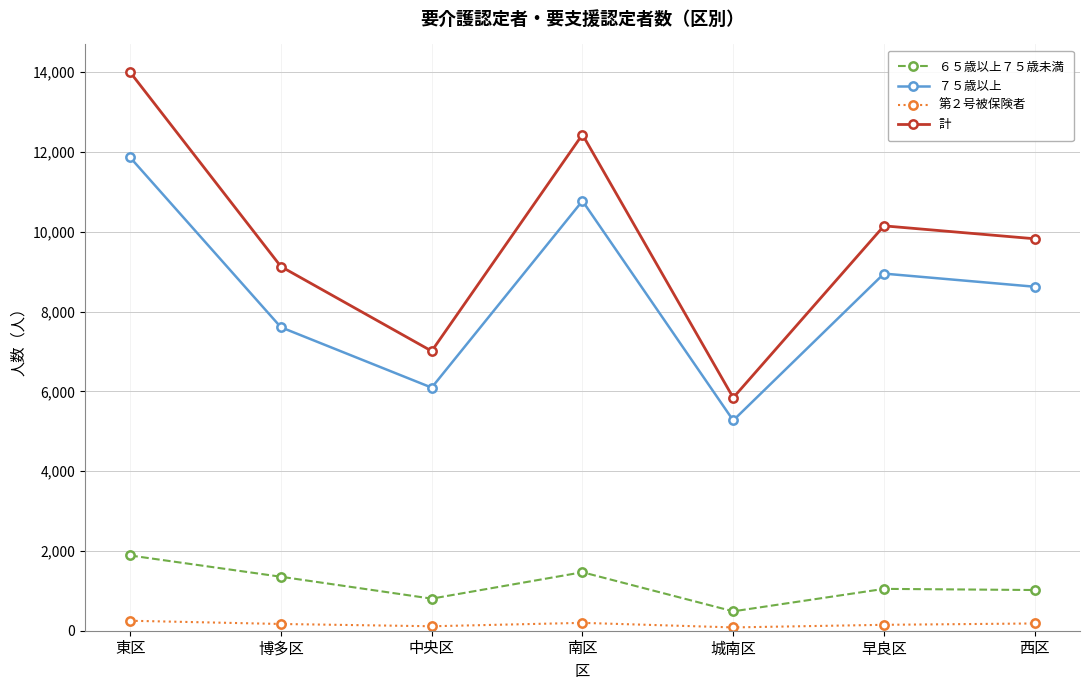

Is the value of ７５歳以上 at 早良区 greater than the value of 計 at 城南区?

Yes